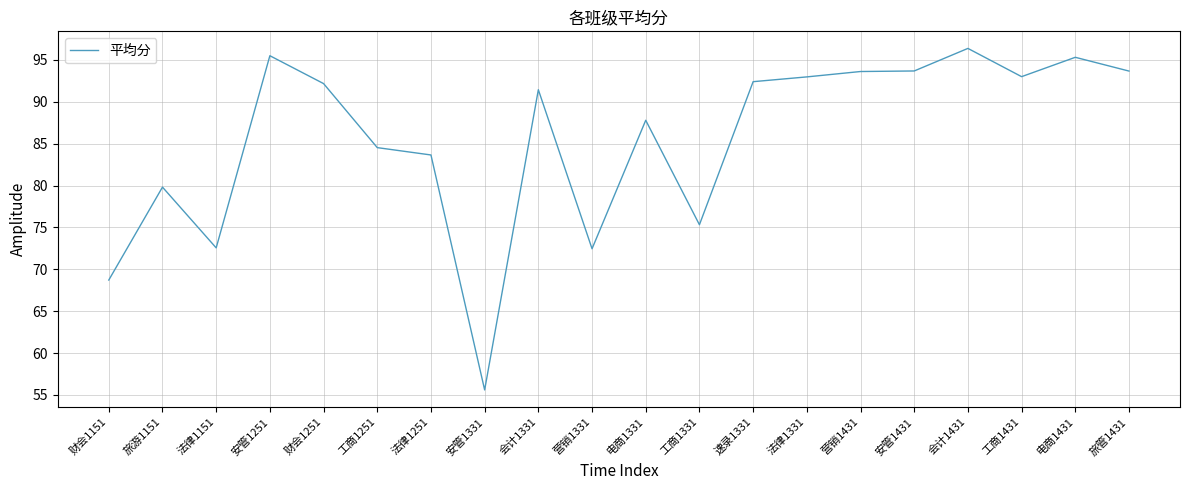

What is the change in value from 工商1251 to 电商1431?

+10.8